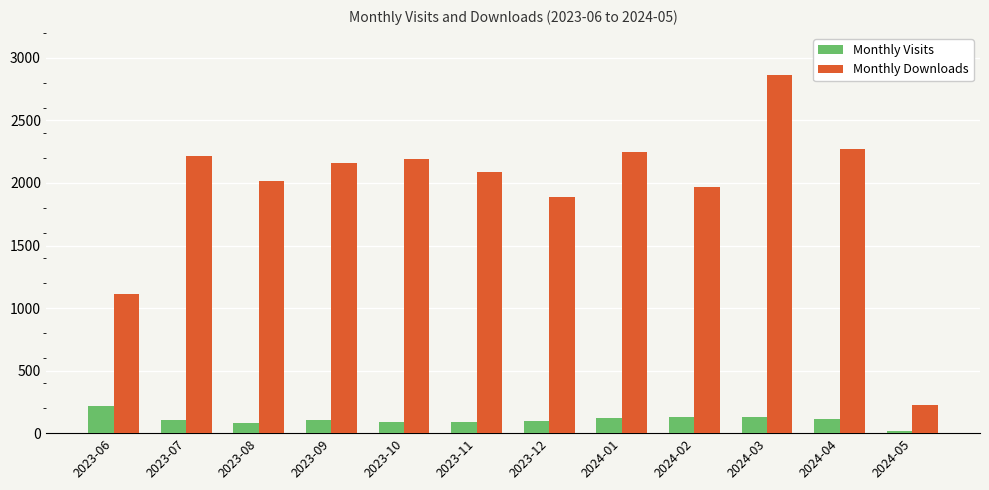

What is the highest value of the Monthly Visits series?

221